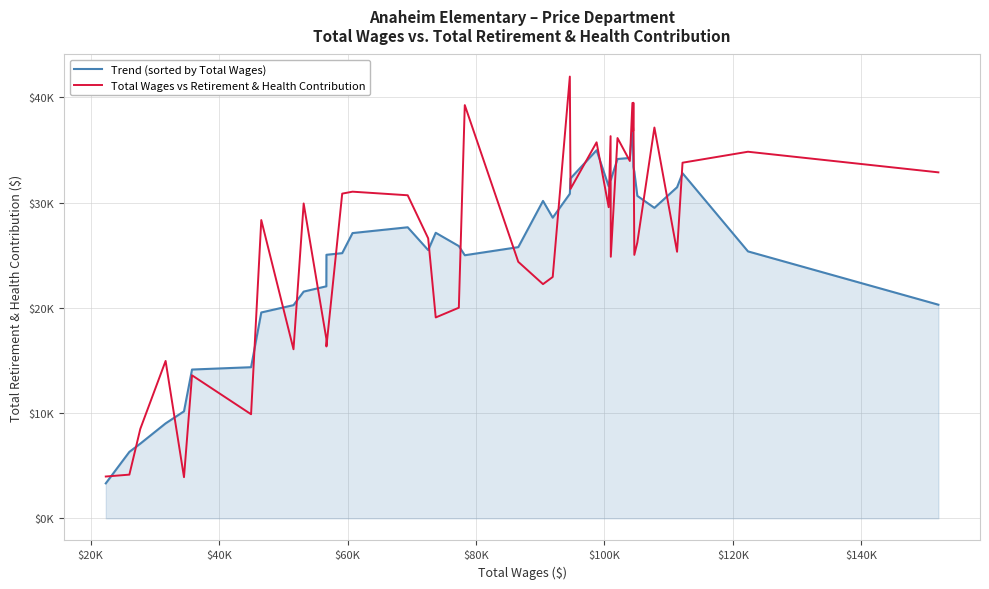

Does the chart display data point markers on the line(s)?

No